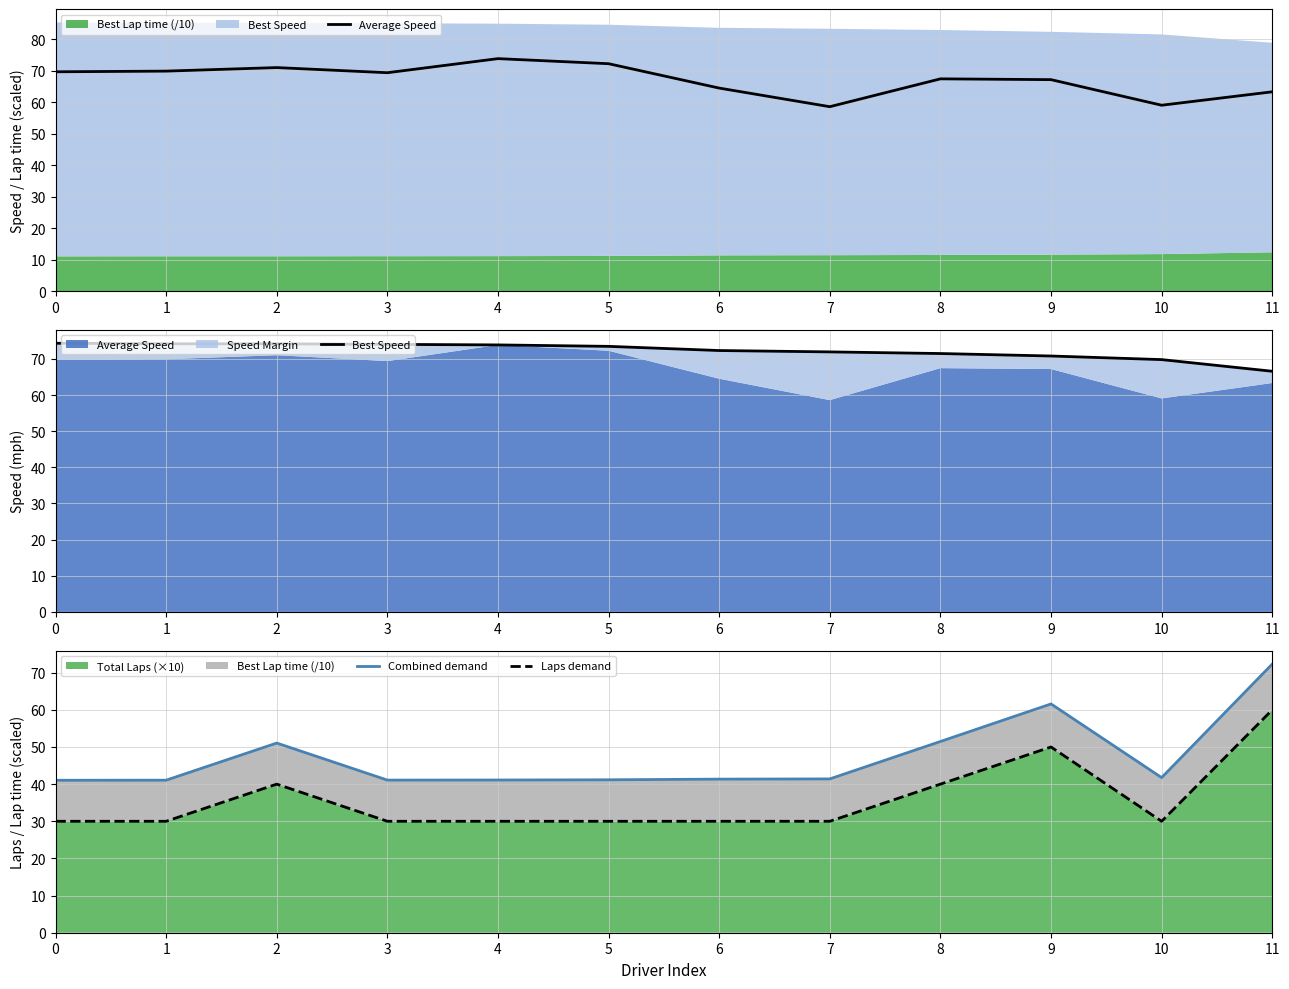

Rank the categories by Best Speed value from lowest to highest.

11, 10, 9, 8, 7, 6, 5, 4, 3, 2, 1, 0